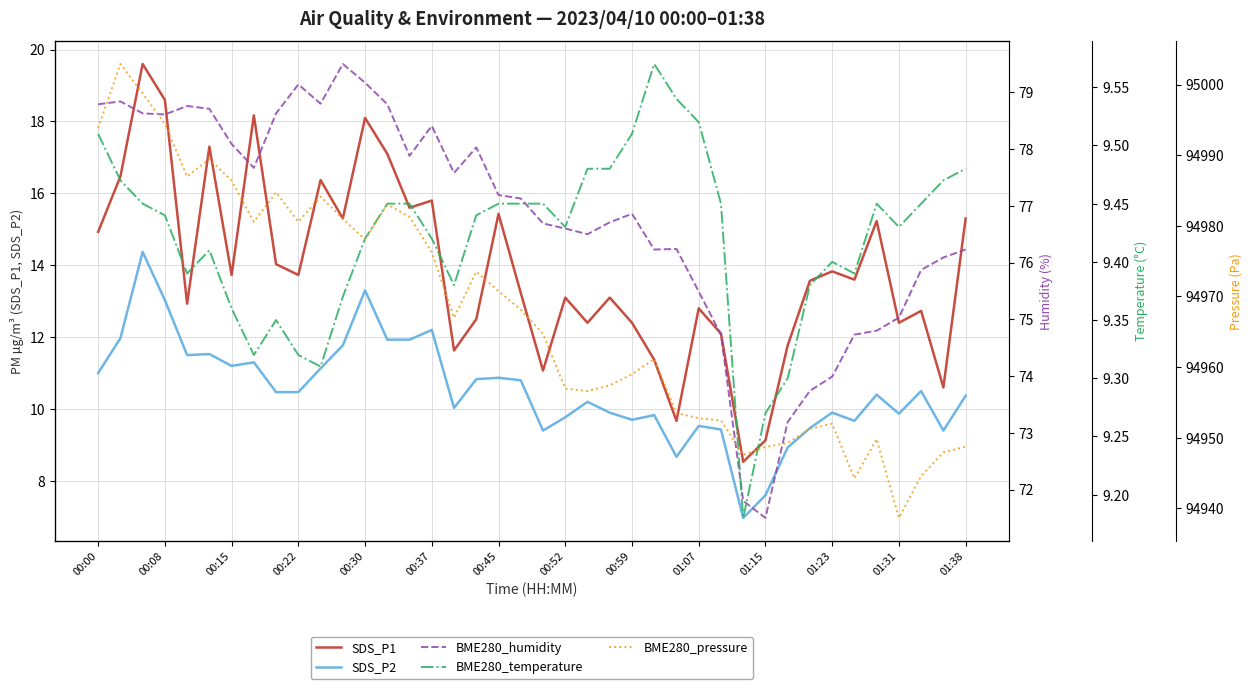

After their last crossing, which series has the higher values: SDS_P1 or BME280_temperature?

SDS_P1